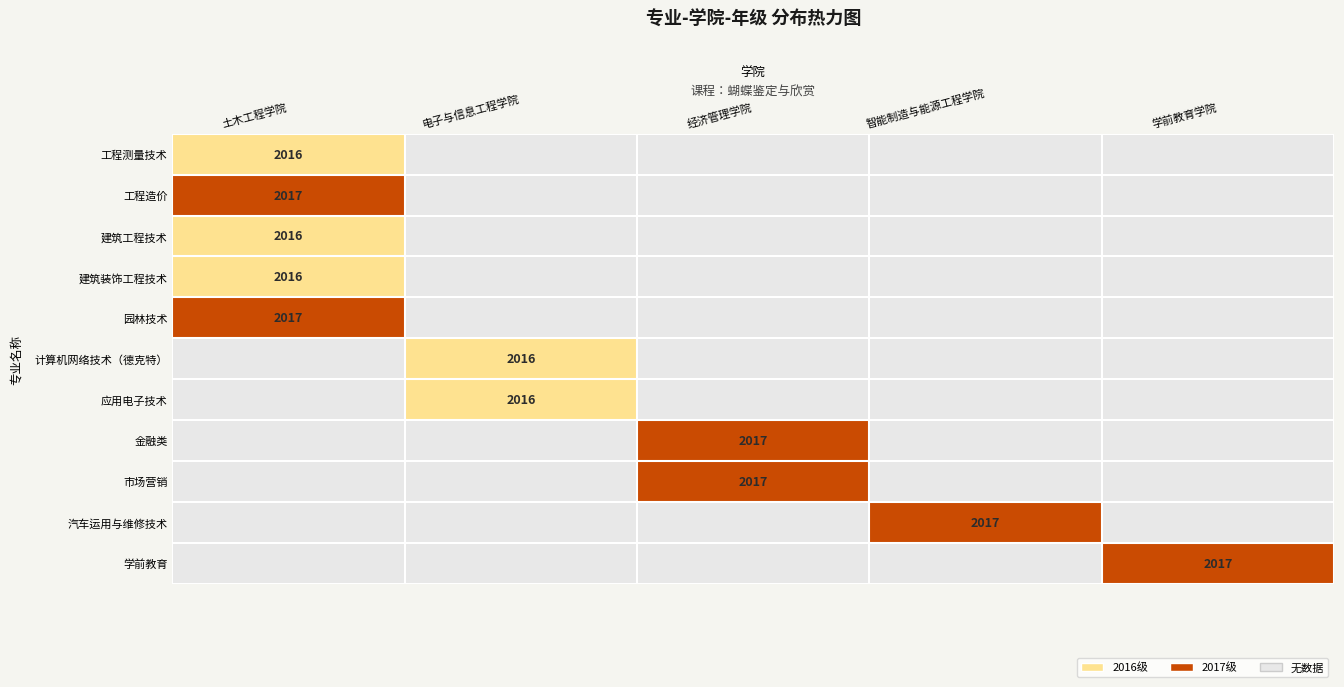

The 金融类 series shows 2017 at 经济管理学院. True or false?

True